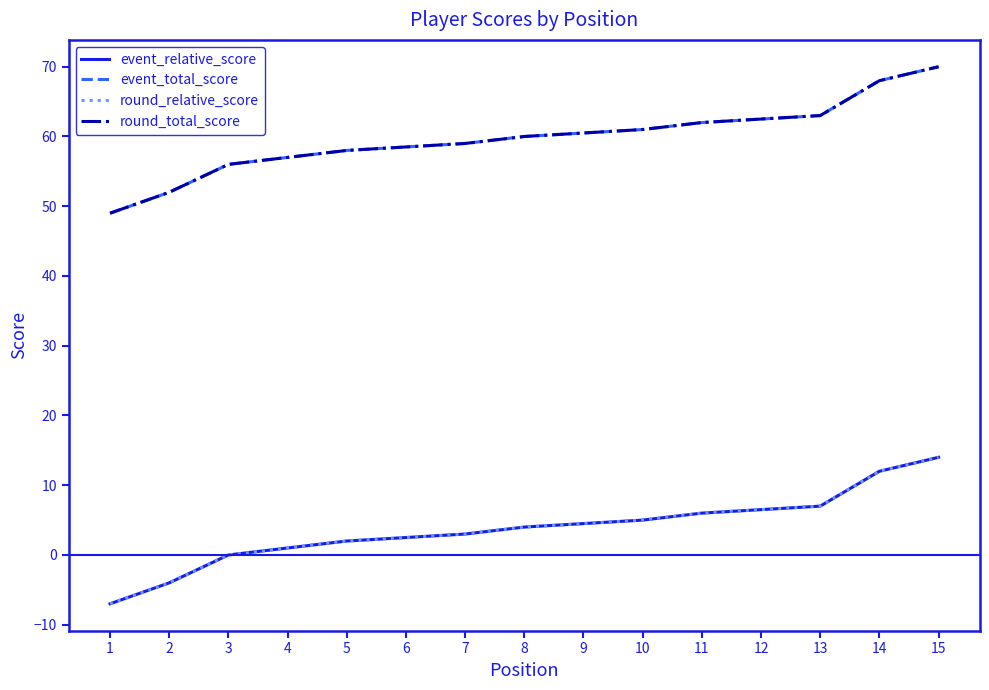

How many values in round_relative_score are above zero?

12